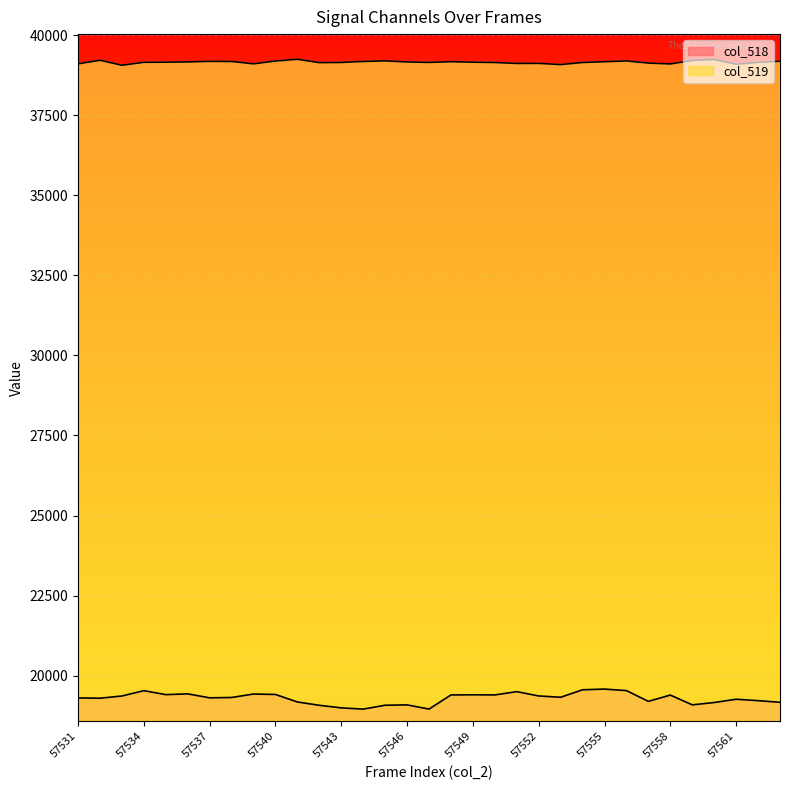

Which series has the largest range (max minus min)?

col_518